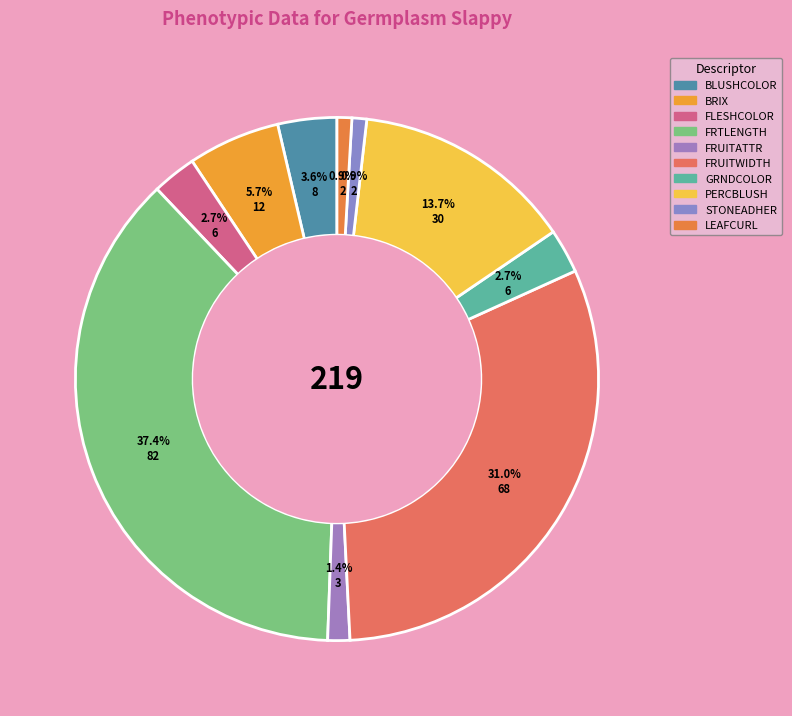

To the nearest percent, what percentage of the pie is STONEADHER?

1%